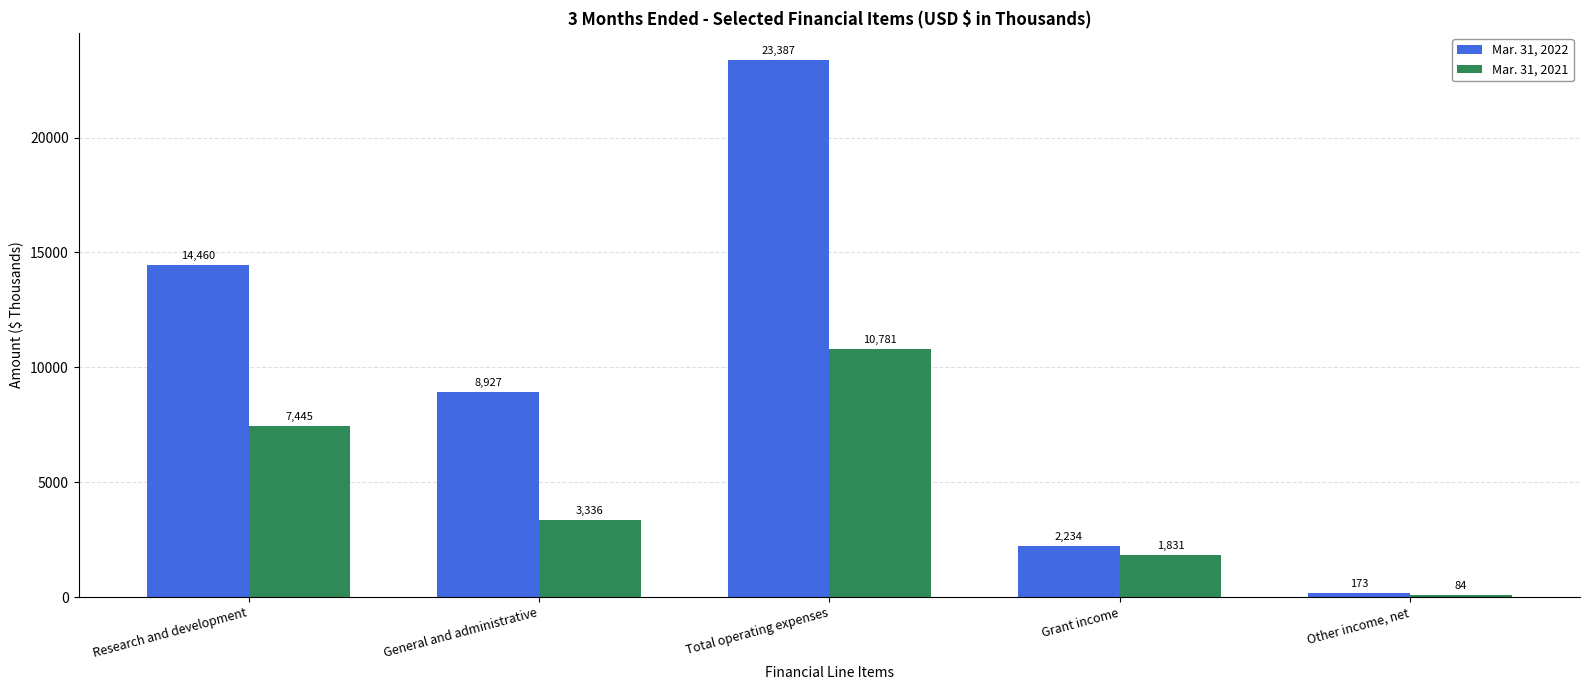

How many distinct data groups are displayed?

2